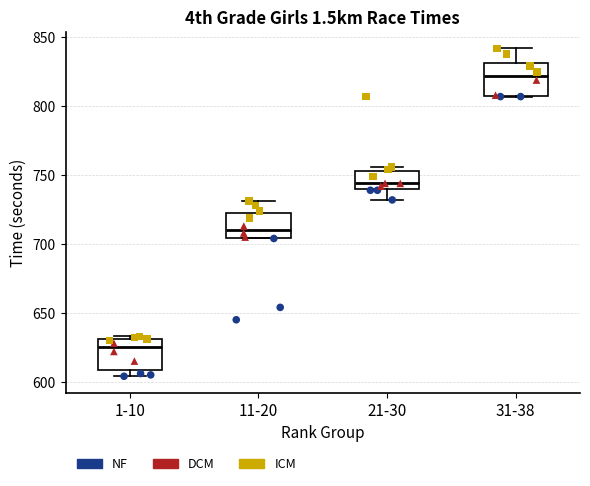

Reading left to right, read every box against the y-axis: the position of its median line, the range the box covers, and the ends of its whiskers. The values are not printed on the chart, so give them approximately, as read against the axis.

1-10: median 625, box 610 to 630, whiskers 605 to 635
11-20: median 710, box 705 to 725, whiskers 705 to 730
21-30: median 745, box 740 to 755, whiskers 730 to 755 (just above the box's upper edge)
31-38: median 820, box 810 to 830, whiskers 805 to 840